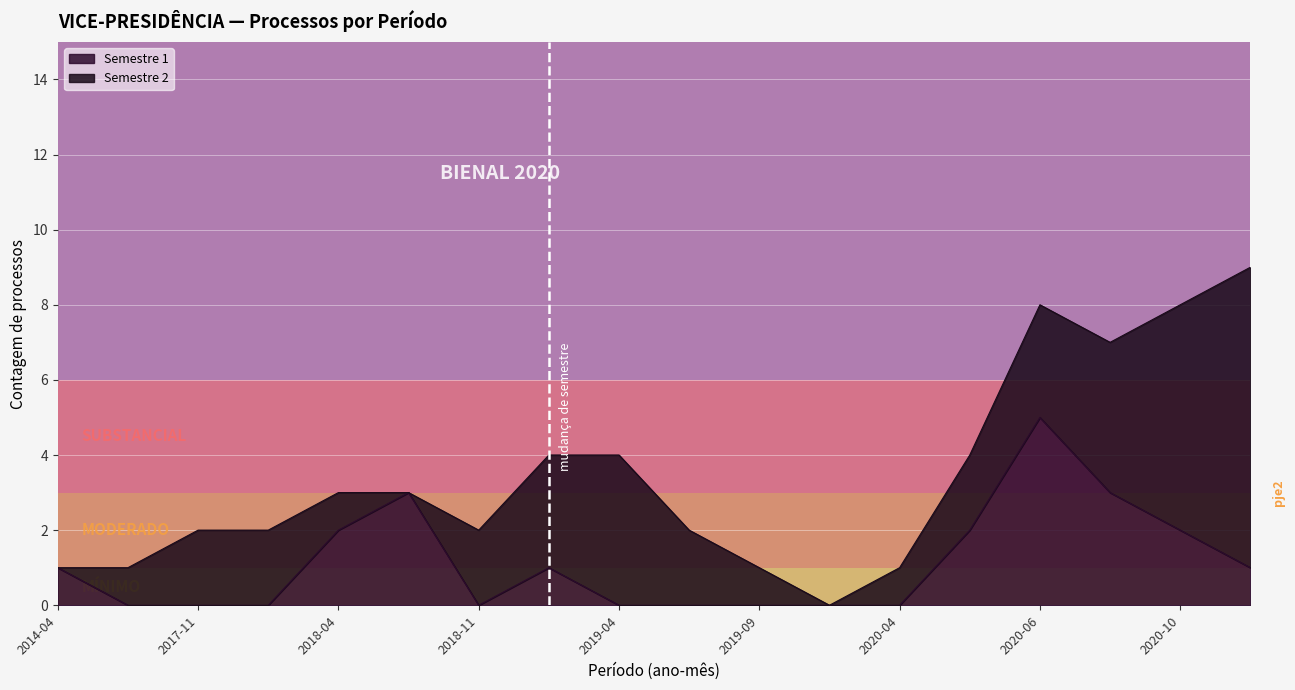

What position from the left is 2020-04?

13